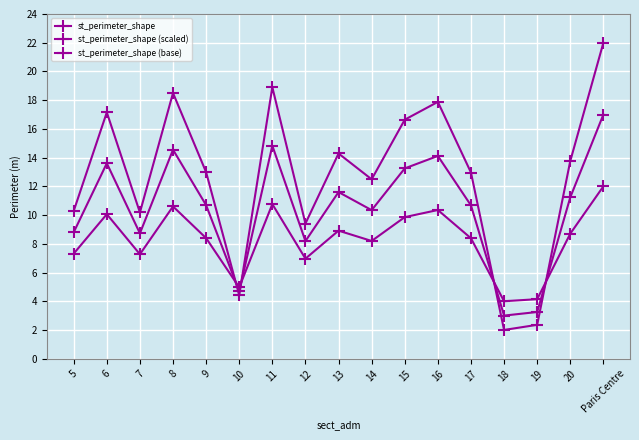

What is the sum of all st_perimeter_shape values?

216.2